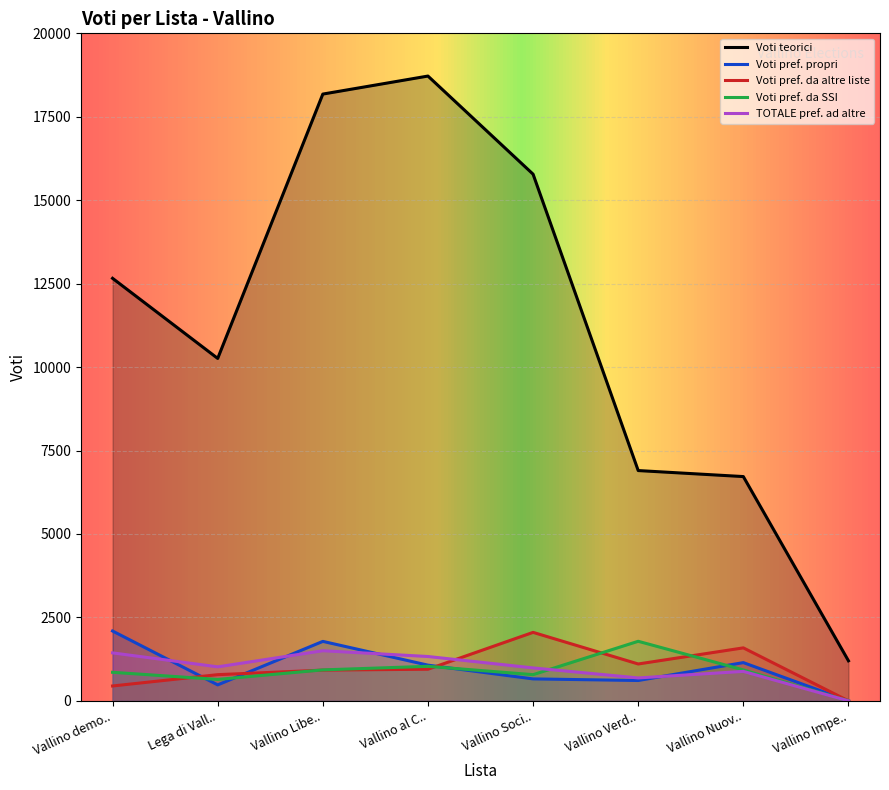

Is the value of Voti teorici at Vallino Soci.. greater than the value of Voti pref. da altre liste at Vallino Libe..?

Yes